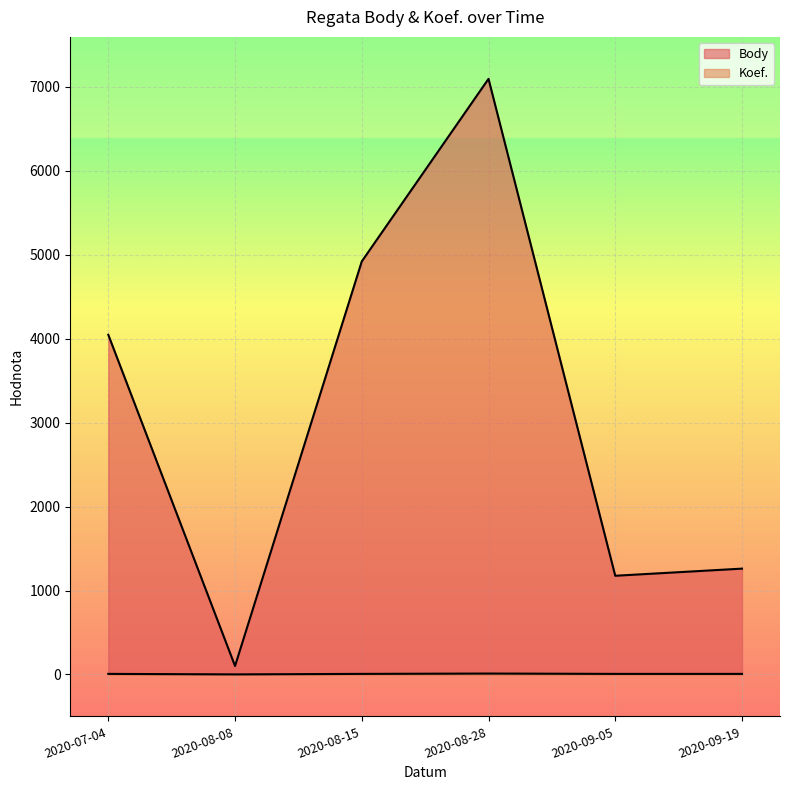

Reading left to right, what are all the values shown in this chart?

Body: 2020-07-04=4047	2020-08-08=101	2020-08-15=4921	2020-08-28=7096	2020-09-05=1176	2020-09-19=1261
Koef.: 2020-07-04=7	2020-08-08=1	2020-08-15=7	2020-08-28=11	2020-09-05=7	2020-09-19=7